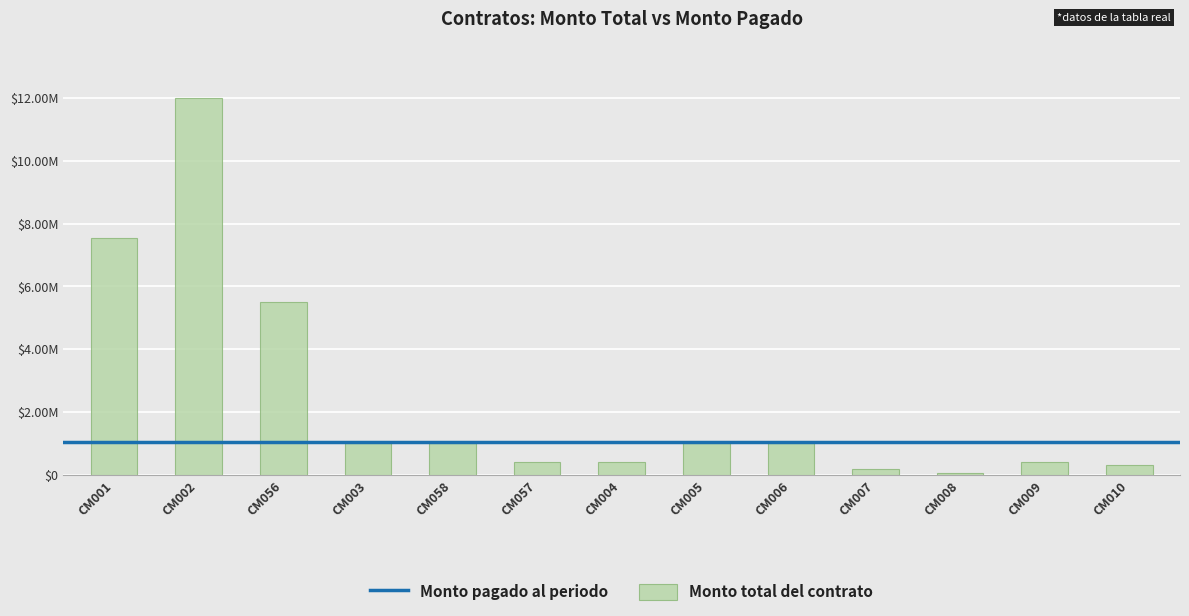

What is the change in value from CM058 to CM008?

-930000